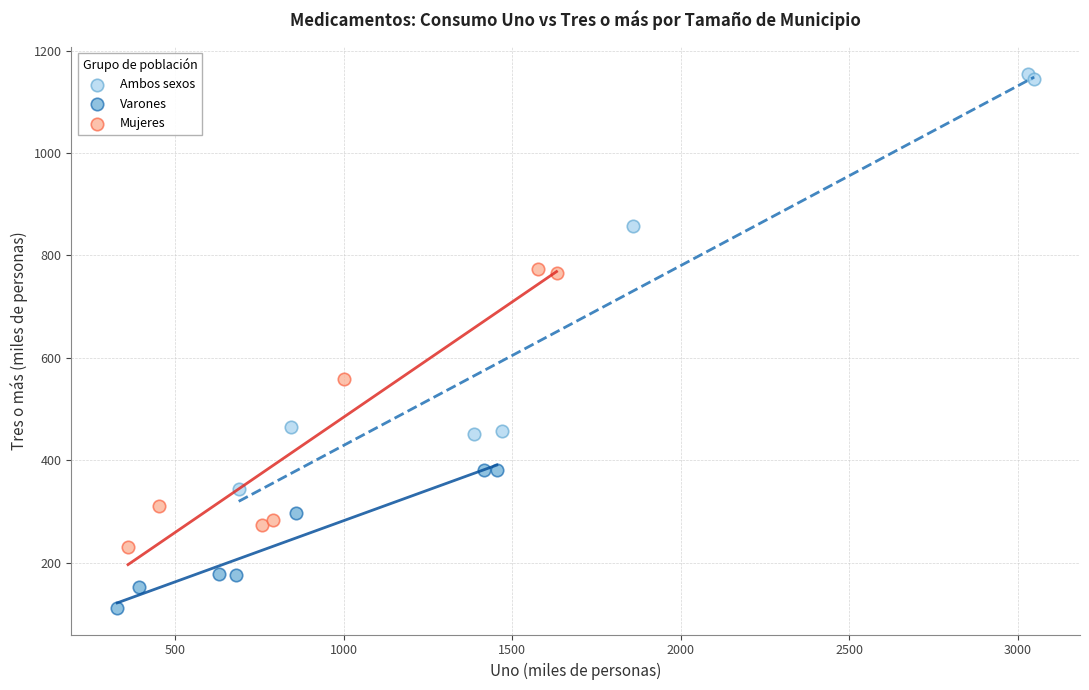

Which series contains the highest Y value?

Ambos sexos